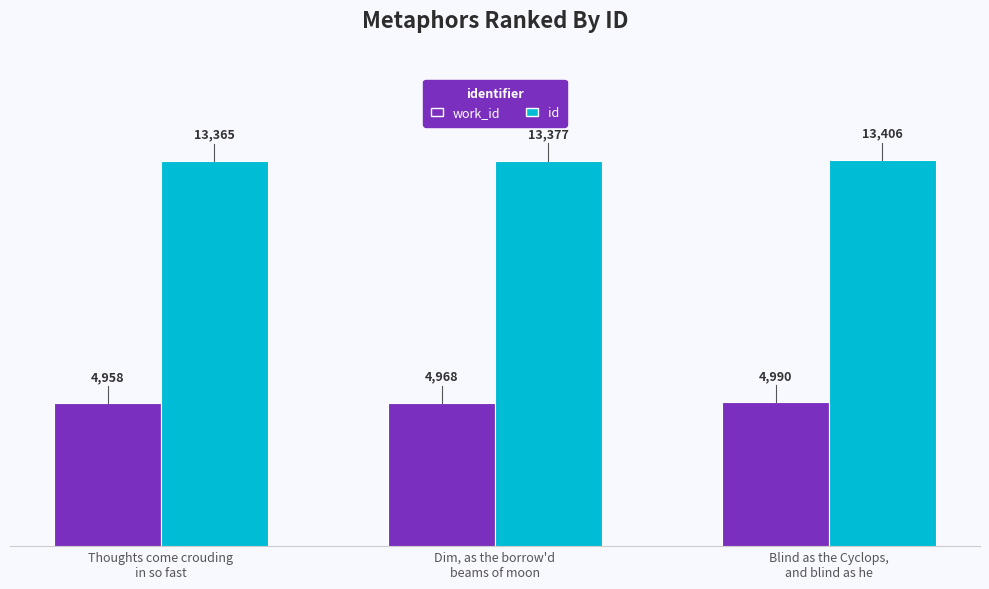

What is the average value of the id series?

13383